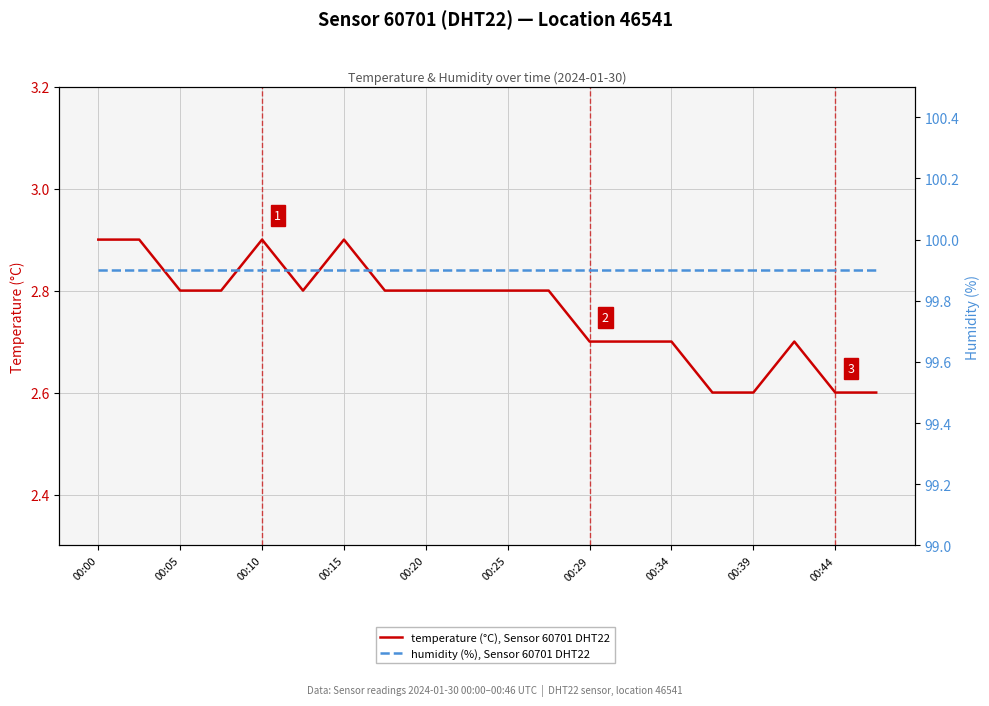

How many interior local valleys does the temperature (°C), Sensor 60701 DHT22 series have?

1